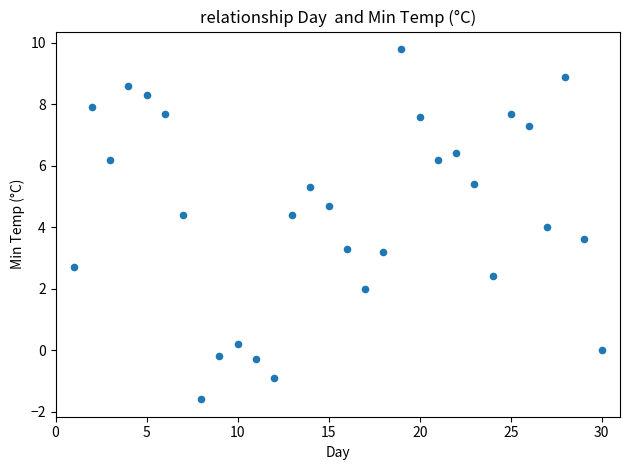

What is the range of X values (max minus min)?

29.0